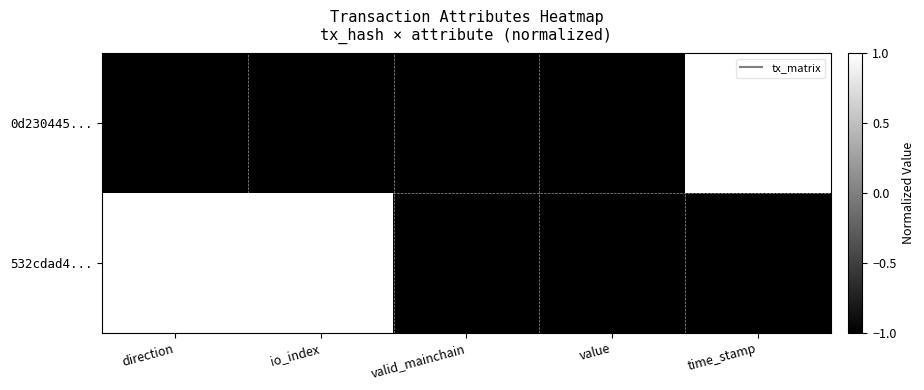

Reading left to right, list all the values displayed in this chart.

0d230445...: direction=-1	io_index=-1	valid_mainchain=-1	value=-1	time_stamp=1
532cdad4...: direction=1	io_index=1	valid_mainchain=-1	value=-1	time_stamp=-1